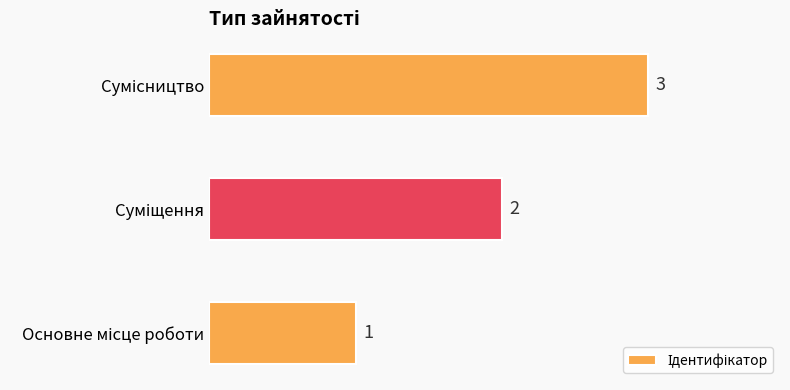

How many values are between 1 and 3?

3